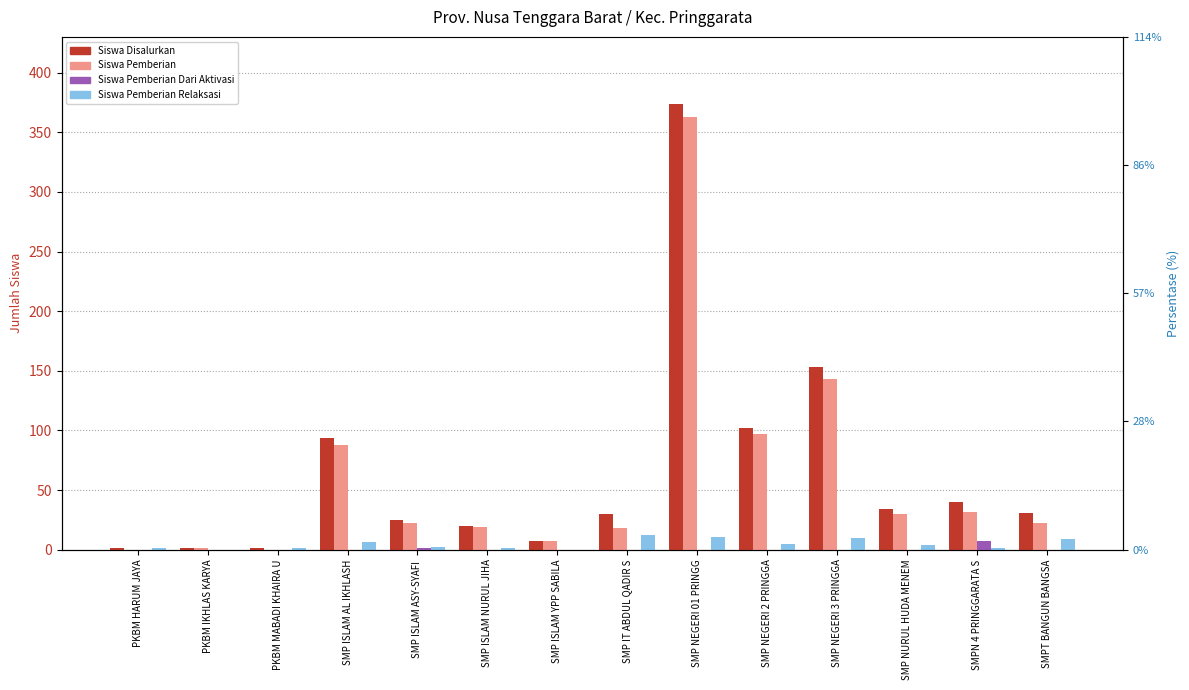

How many data points in Siswa Pemberian are above 22?

6